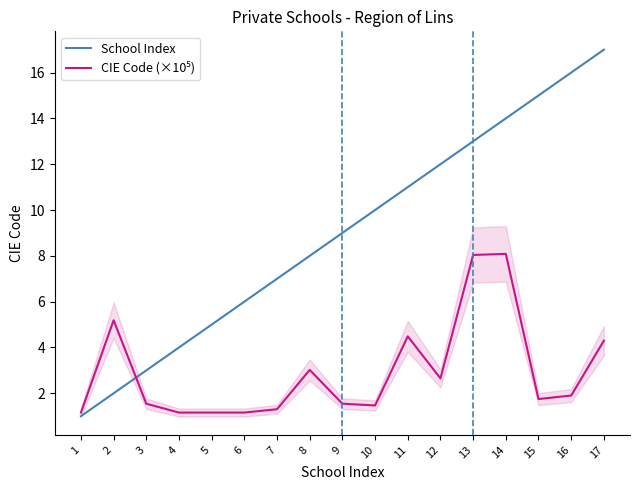

What is the spread (max minus min) of values at 11?

6.5